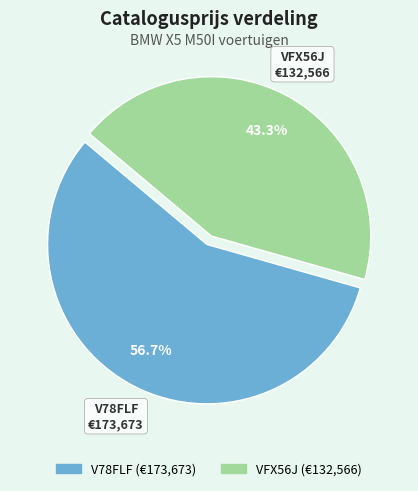

True or false: V78FLF accounts for 49% of the total.

False